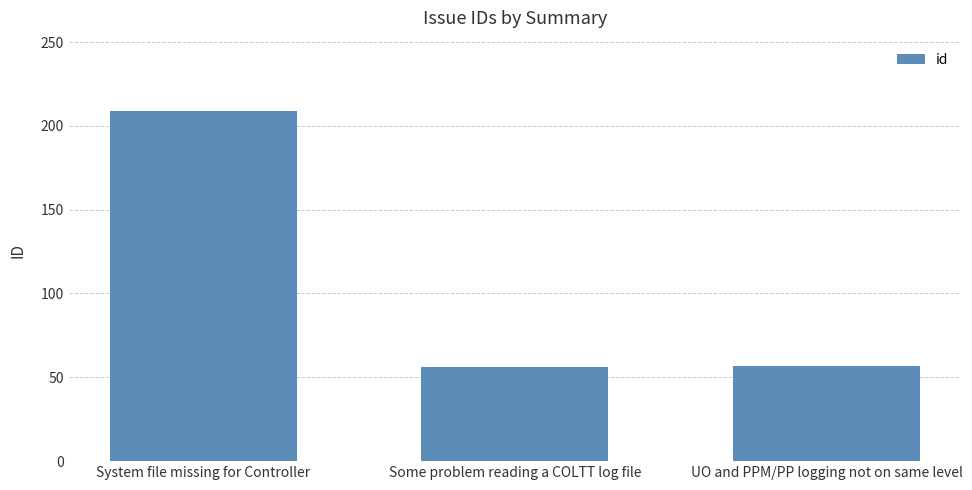

What is the label of the 2nd bar from the right?

Some problem reading a COLTT log file